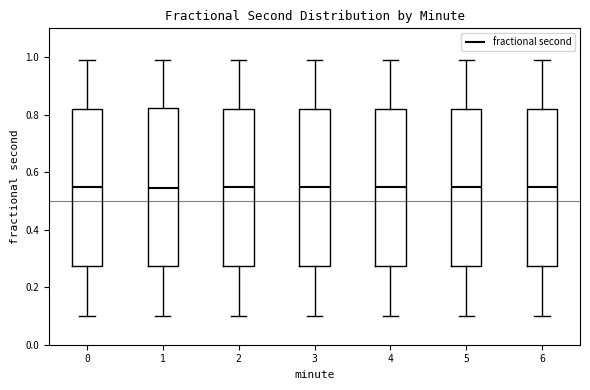

Where is the lower edge of the box at x = 5 on the y-axis? The values are not printed on the chart, so give them approximately, as read against the axis.

0.28